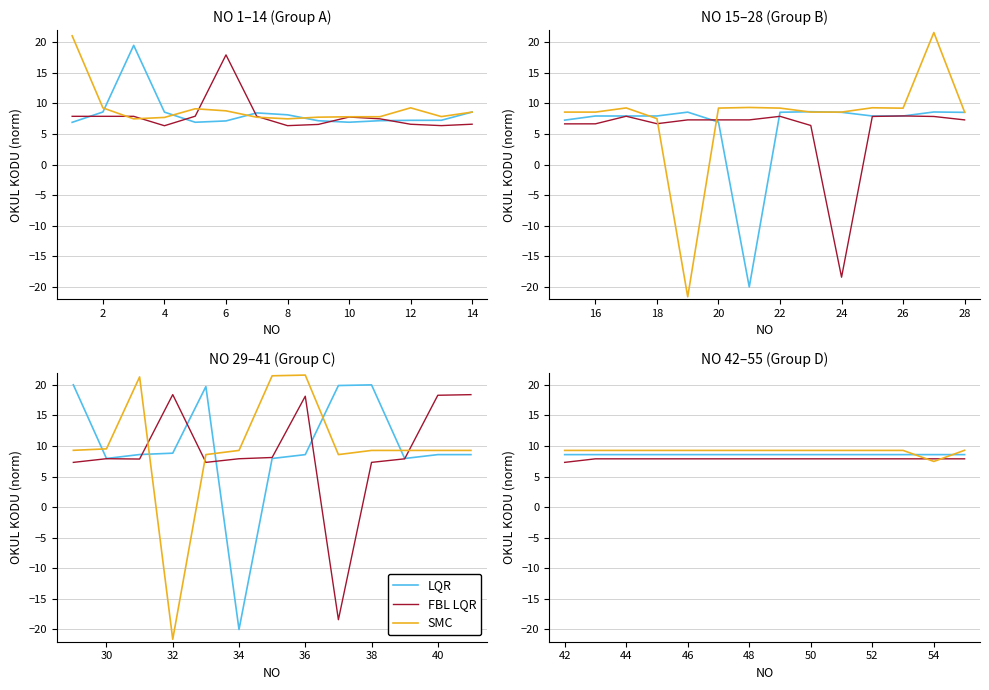

How many lines are shown in the chart?

3